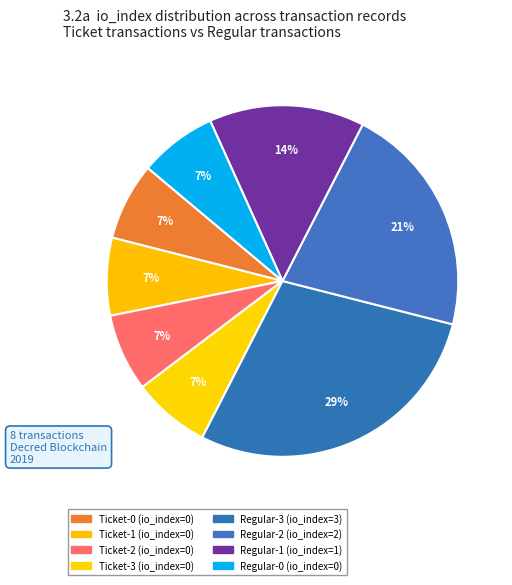

Count the number of slices in the pie.

8